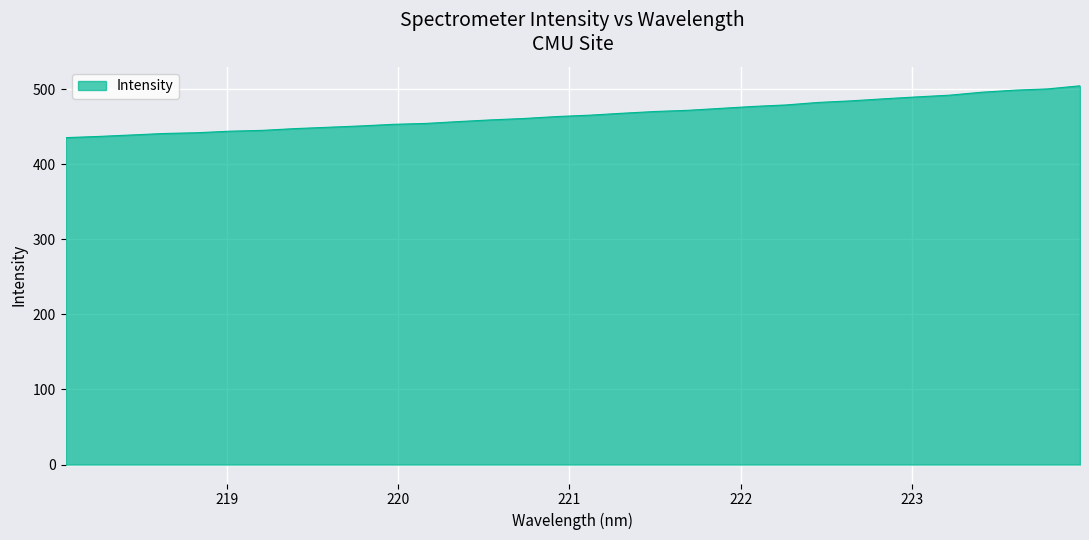

What is the smallest value displayed?

435.4